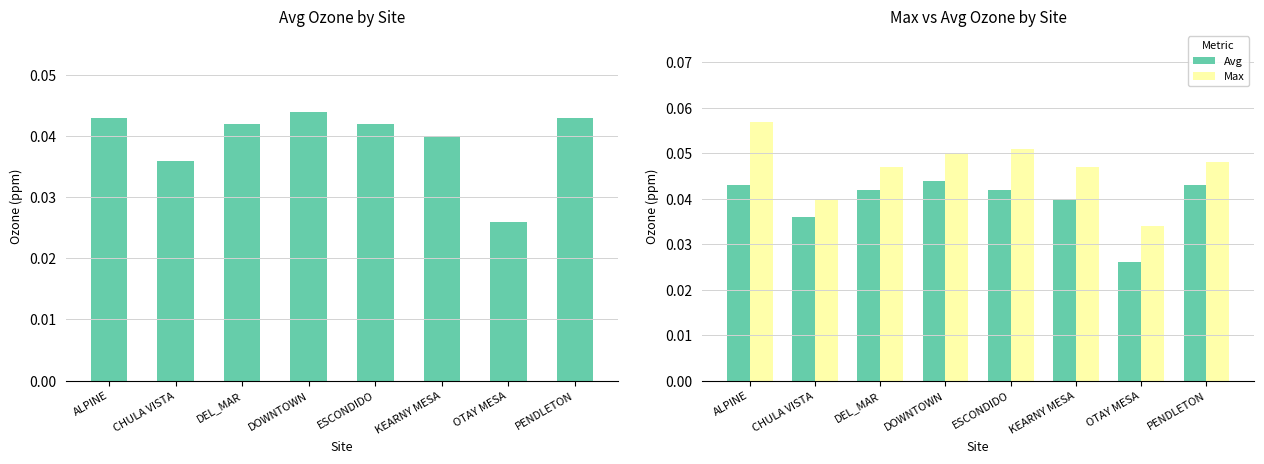

What is the maximum value for Max?

0.1